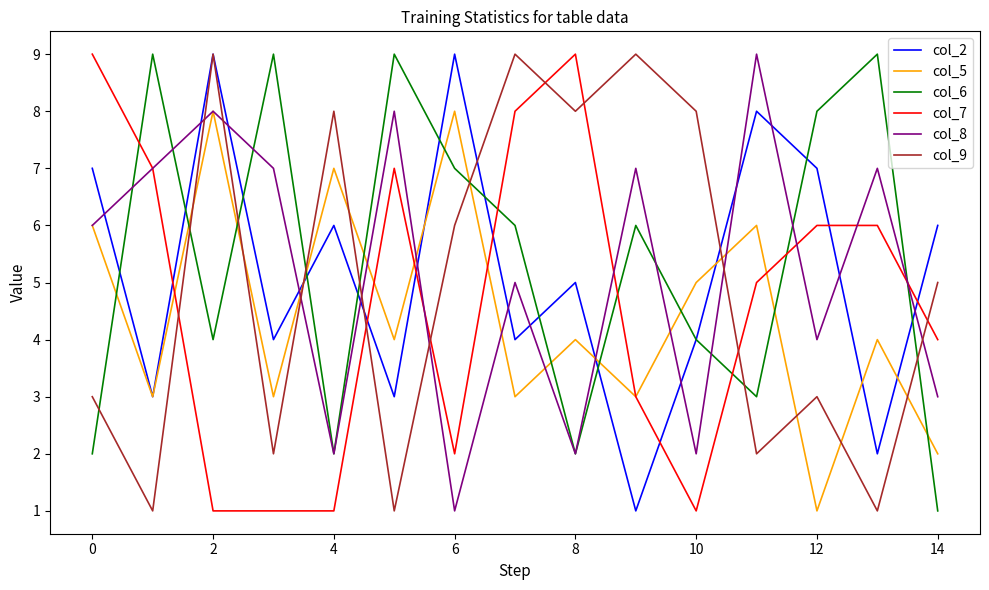

What is the maximum value shown in the chart?

9